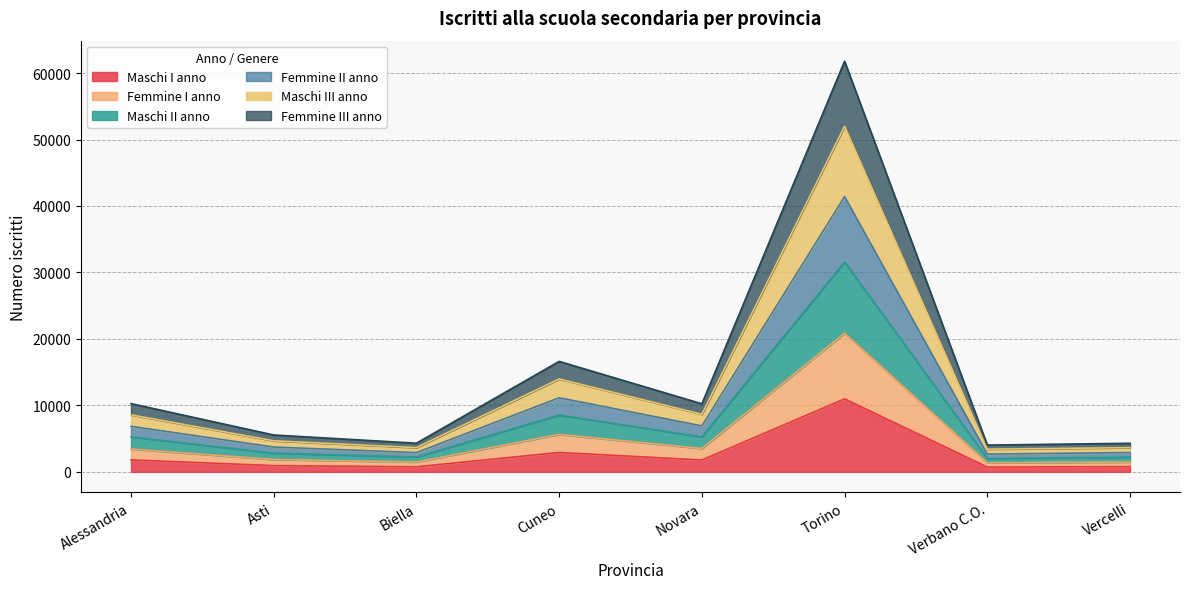

True or false: Maschi III anno has a value of 6997 at Alessandria.

False